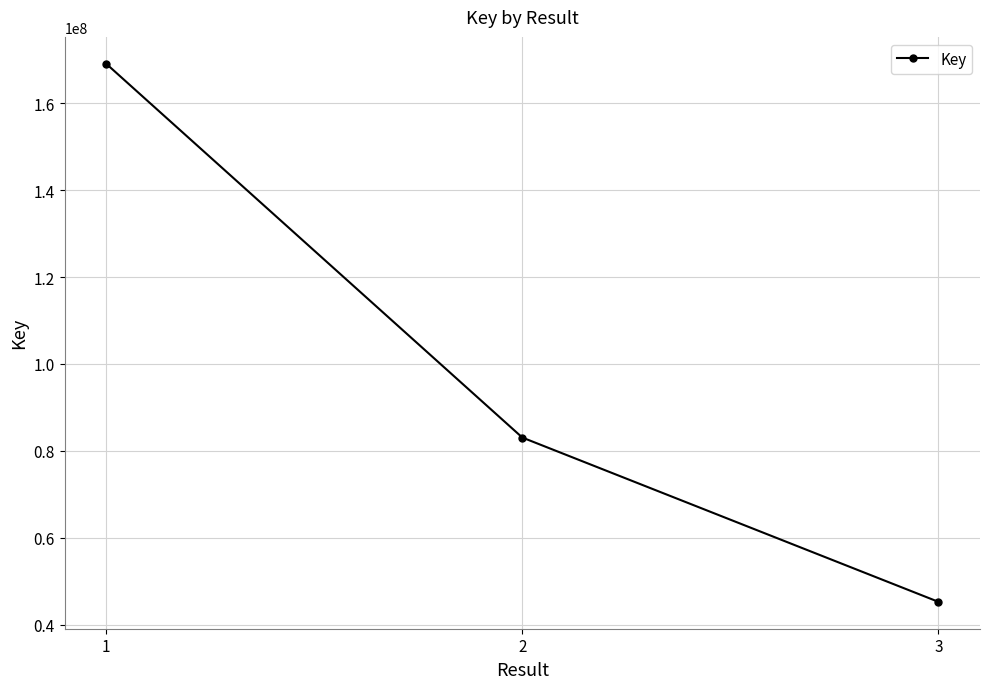

Reading left to right, transcribe all the data shown in this chart.

169107789	83057881	45238101